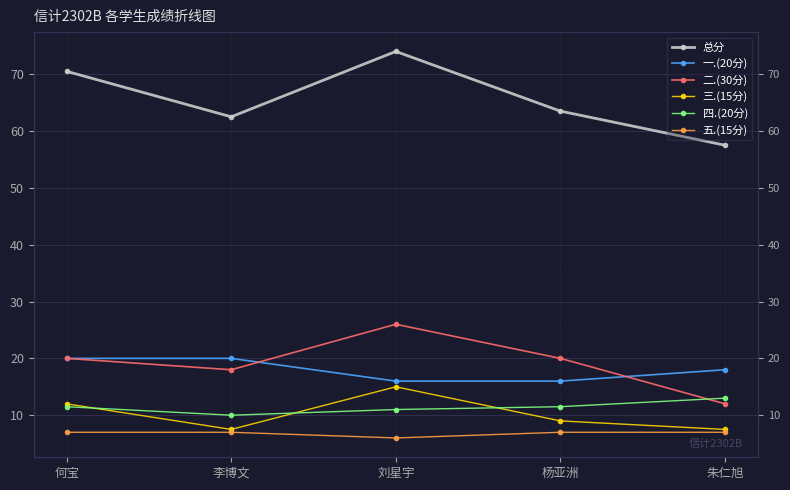

Rank the series by their maximum value, from highest to lowest.

总分, 二.(30分), 一.(20分), 三.(15分), 四.(20分), 五.(15分)